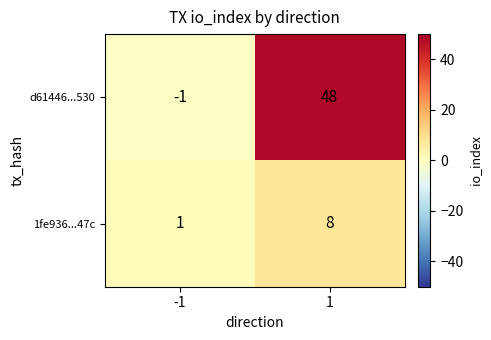

How many distinct data groups are displayed?

2